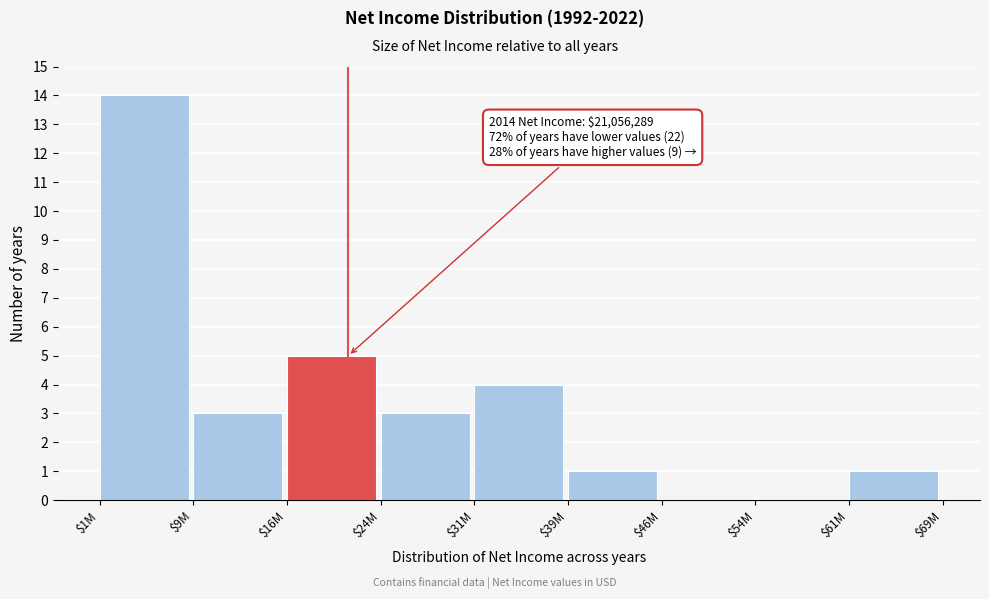

At which label is the value closest to 7?

$16M